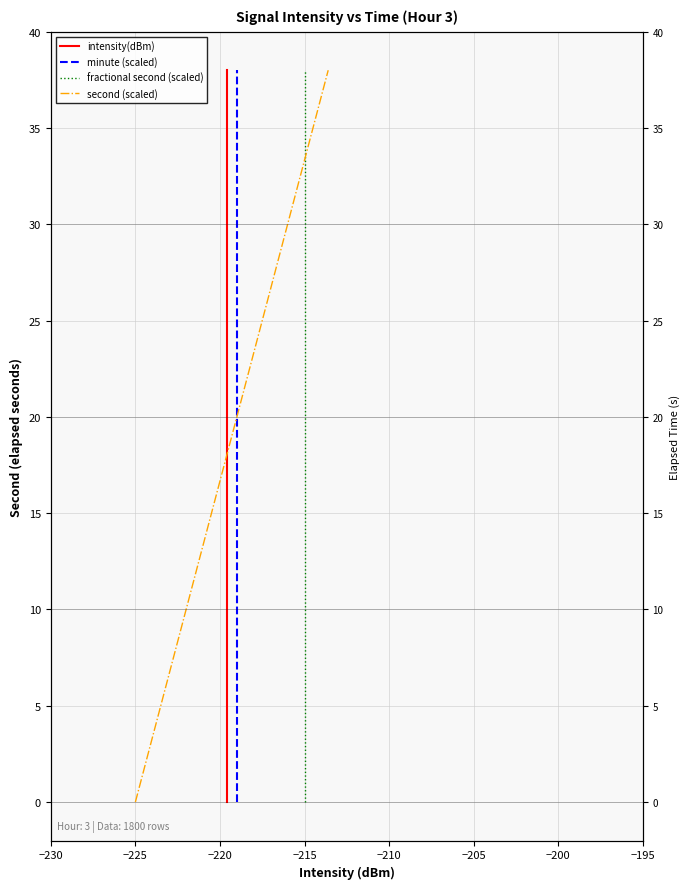

How many distinct data groups are displayed?

4